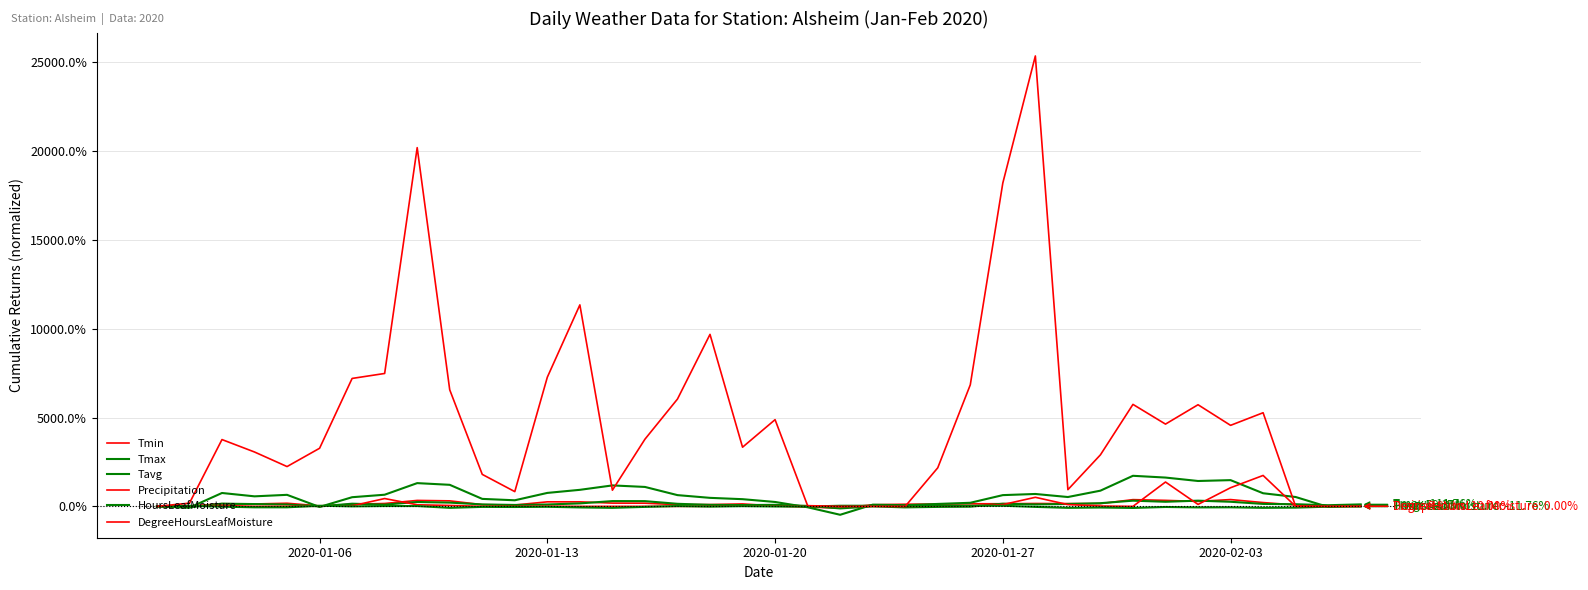

How many series are shown in this chart?

6